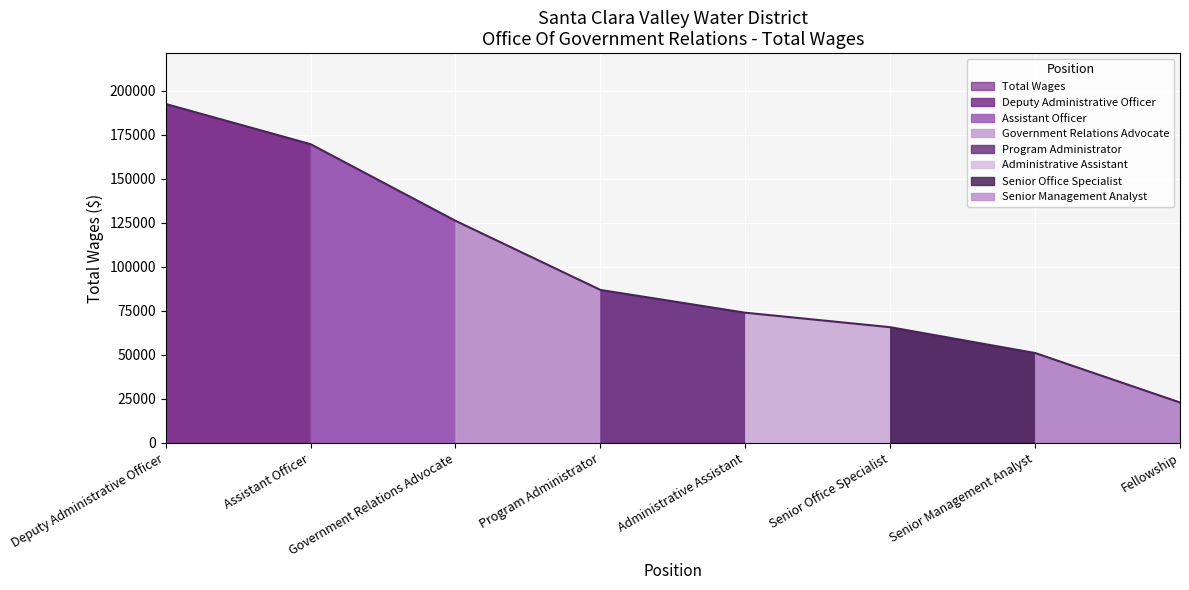

Reading left to right, what are all the values shown in this chart?

192491	169657	126142	86875	73939	65710	51050	22948